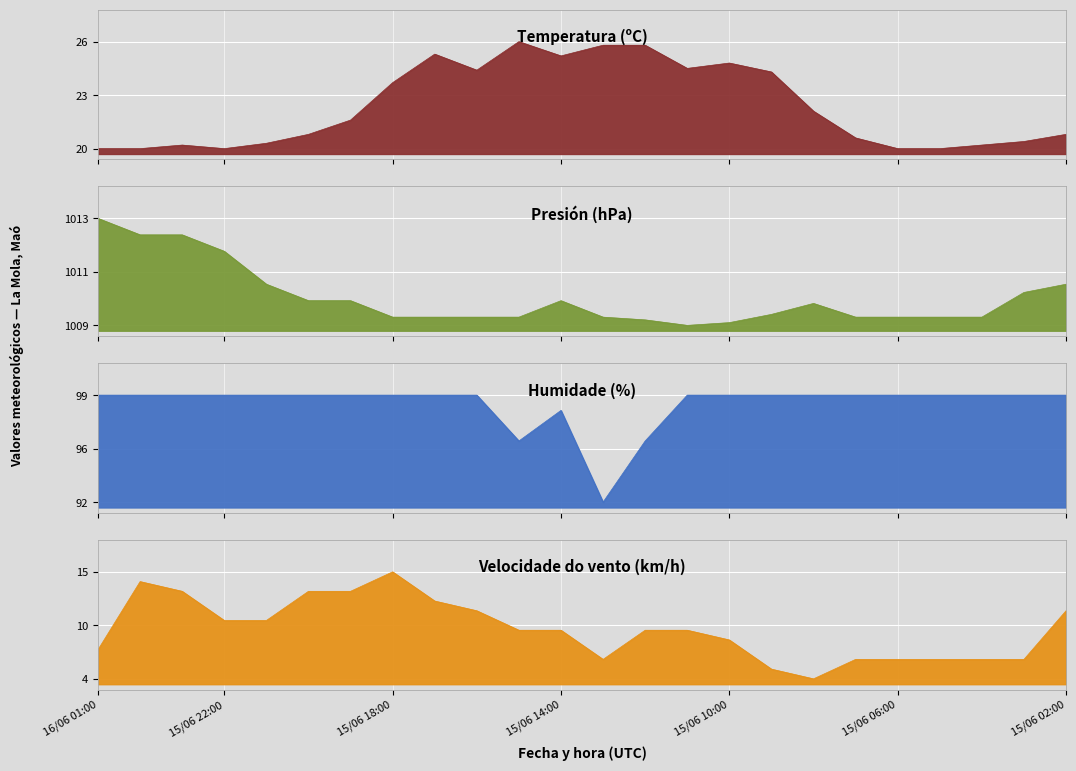

What are all the series names shown in the legend?

Temperatura (ºC), Presión (hPa), Humidade (%), Velocidade do vento (km/h)